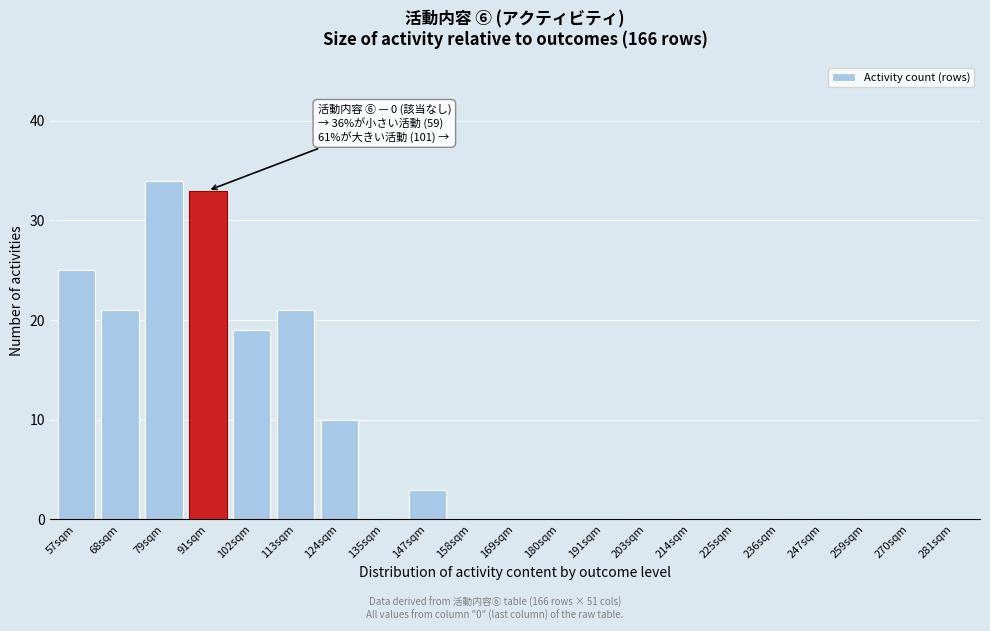

Reading right to left, extract all data points from this chart.

281sqm=0	270sqm=0	259sqm=0	247sqm=0	236sqm=0	225sqm=0	214sqm=0	203sqm=0	191sqm=0	180sqm=0	169sqm=0	158sqm=0	147sqm=3	135sqm=0	124sqm=10	113sqm=21	102sqm=19	91sqm=33	79sqm=34	68sqm=21	57sqm=25